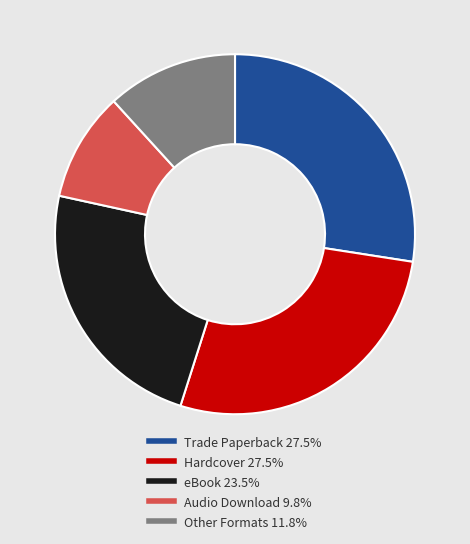

Does any single category account for the majority?

No